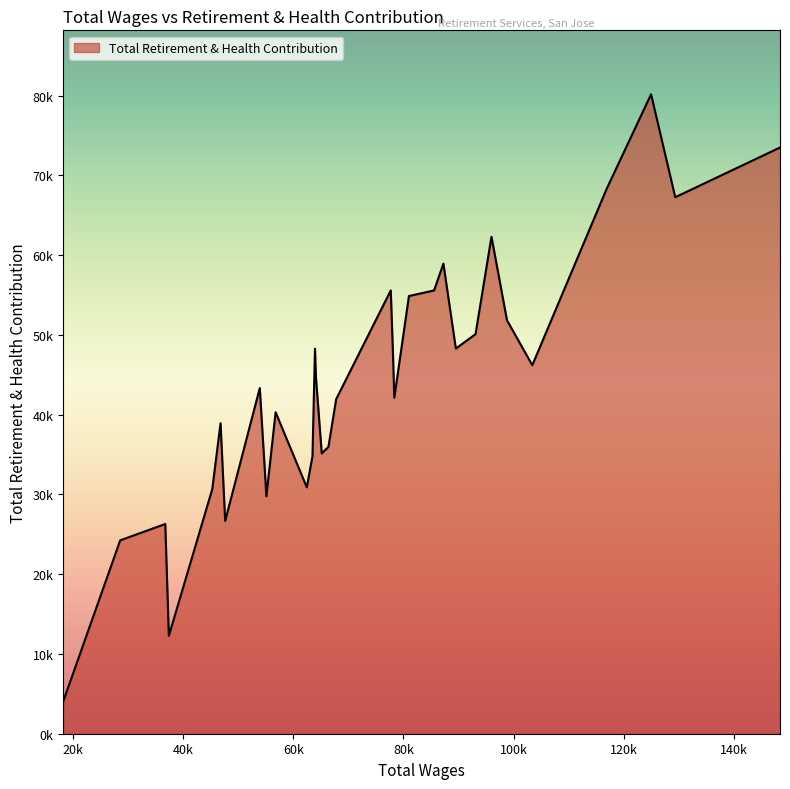

Does the chart have visible grid lines?

No